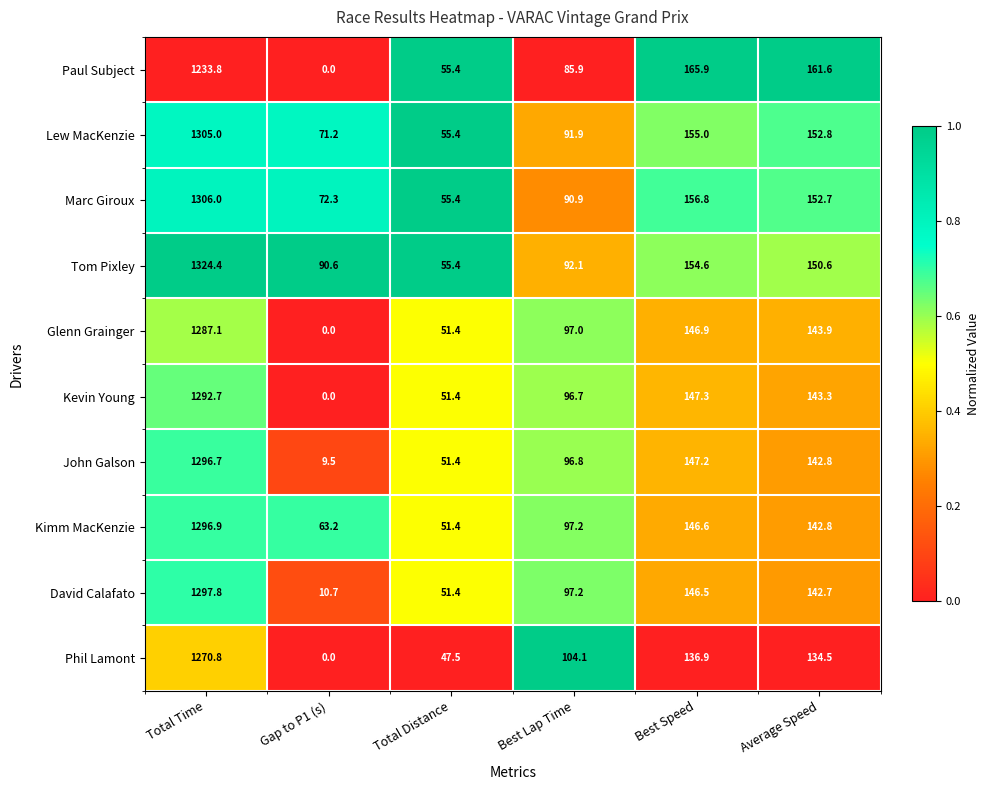

At which category does the chart reach its peak across all series?

Total Time